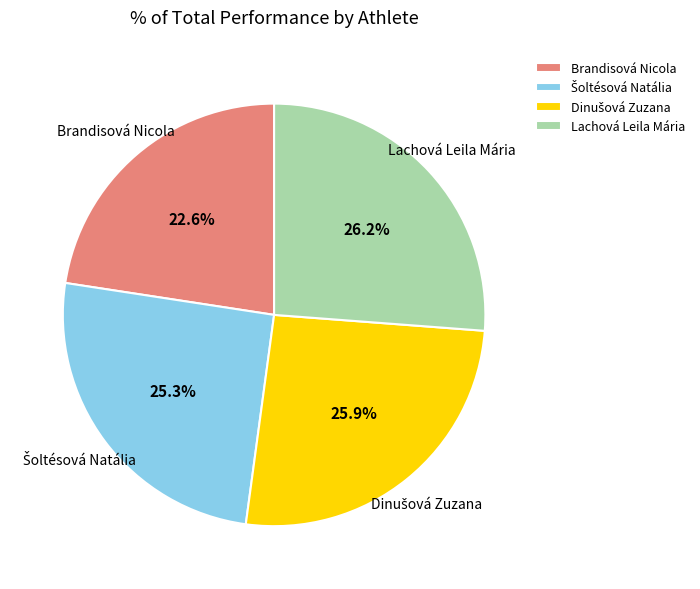

Which category has the smallest portion of the pie?

Brandisová Nicola